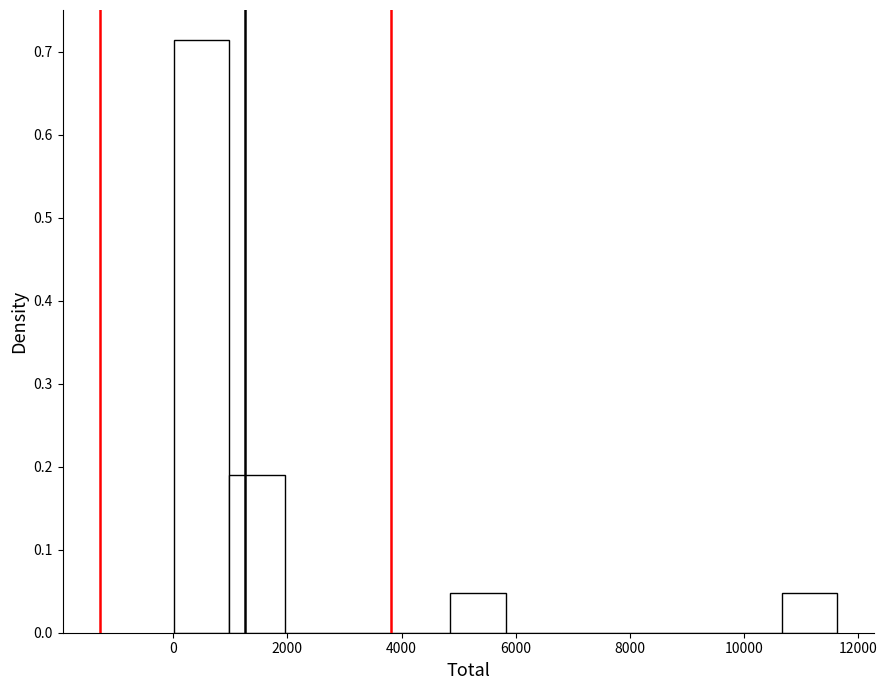

Reading left to right, transcribe this chart: for each bar, give the range it covers on the x-axis and its height. Neither the bar edges nor the heights are printed on the chart, so give them approximately, as read against the axes.

0 to 1000: 0.71
1000 to 2000: 0.19
2000 to 3000: 0
3000 to 3800: 0
3800 to 4800: 0
4800 to 5800: 0.05
5800 to 6800: 0
6800 to 7800: 0
7800 to 8800: 0
8800 to 9600: 0
9600 to 10600: 0
10600 to 11600: 0.05